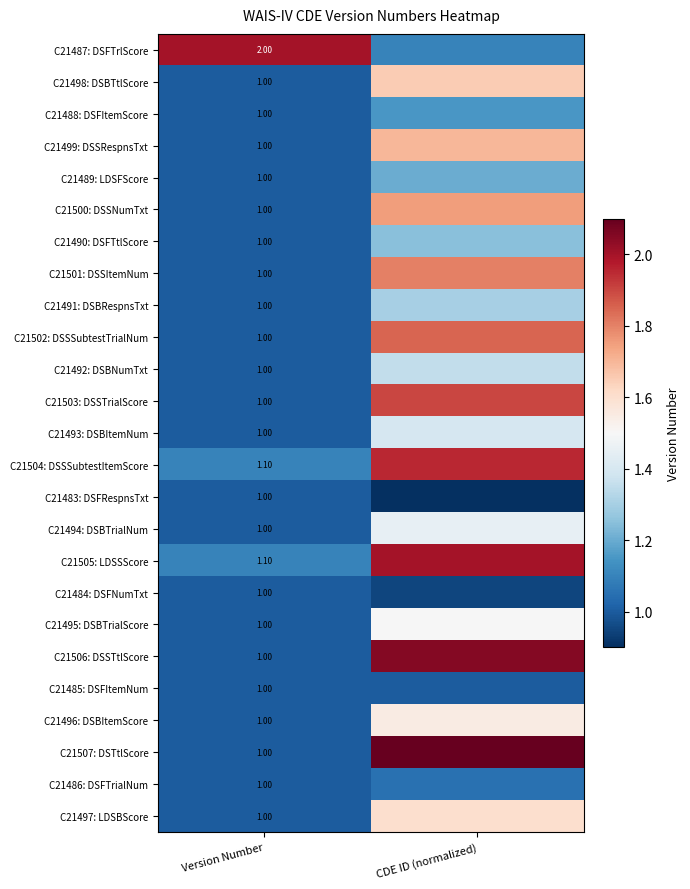

At CDE ID (normalized), list the series in order from largest to smallest.

C21507: DSTtlScore, C21506: DSSTtlScore, C21505: LDSSScore, C21504: DSSSubtestItemScore, C21503: DSSTrialScore, C21502: DSSSubtestTrialNum, C21501: DSSItemNum, C21500: DSSNumTxt, C21499: DSSRespnsTxt, C21498: DSBTtlScore, C21497: LDSBScore, C21496: DSBItemScore, C21495: DSBTrialScore, C21494: DSBTrialNum, C21493: DSBItemNum, C21492: DSBNumTxt, C21491: DSBRespnsTxt, C21490: DSFTtlScore, C21489: LDSFScore, C21488: DSFItemScore, C21487: DSFTrlScore, C21486: DSFTrialNum, C21485: DSFItemNum, C21484: DSFNumTxt, C21483: DSFRespnsTxt